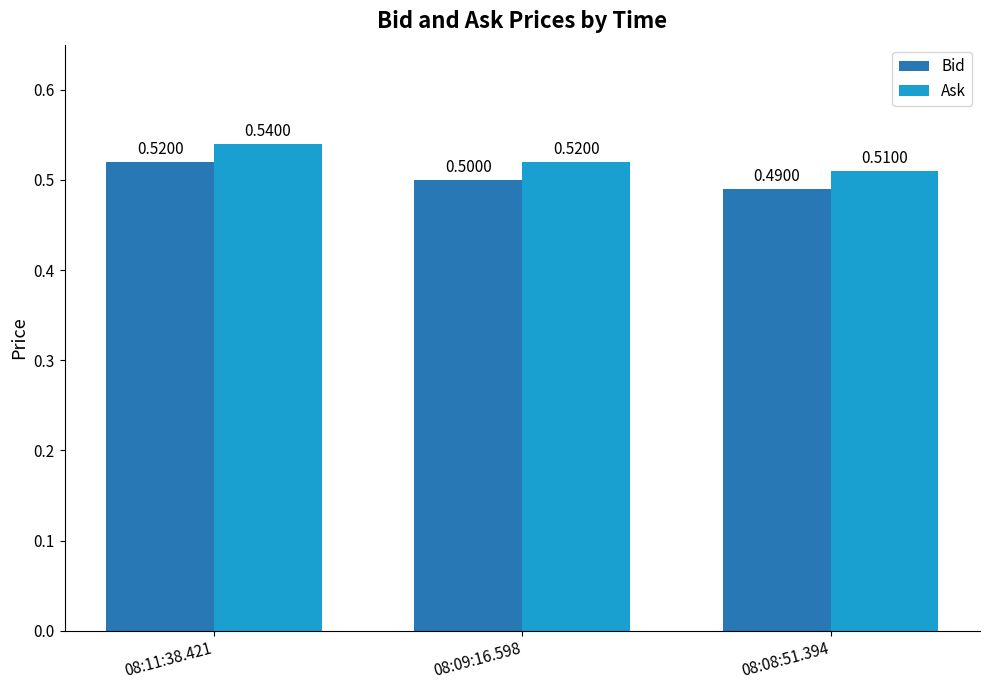

Reading right to left, extract all data points from this chart.

Bid: 08:08:51.394=0.5	08:09:16.598=0.5	08:11:38.421=0.5
Ask: 08:08:51.394=0.5	08:09:16.598=0.5	08:11:38.421=0.5